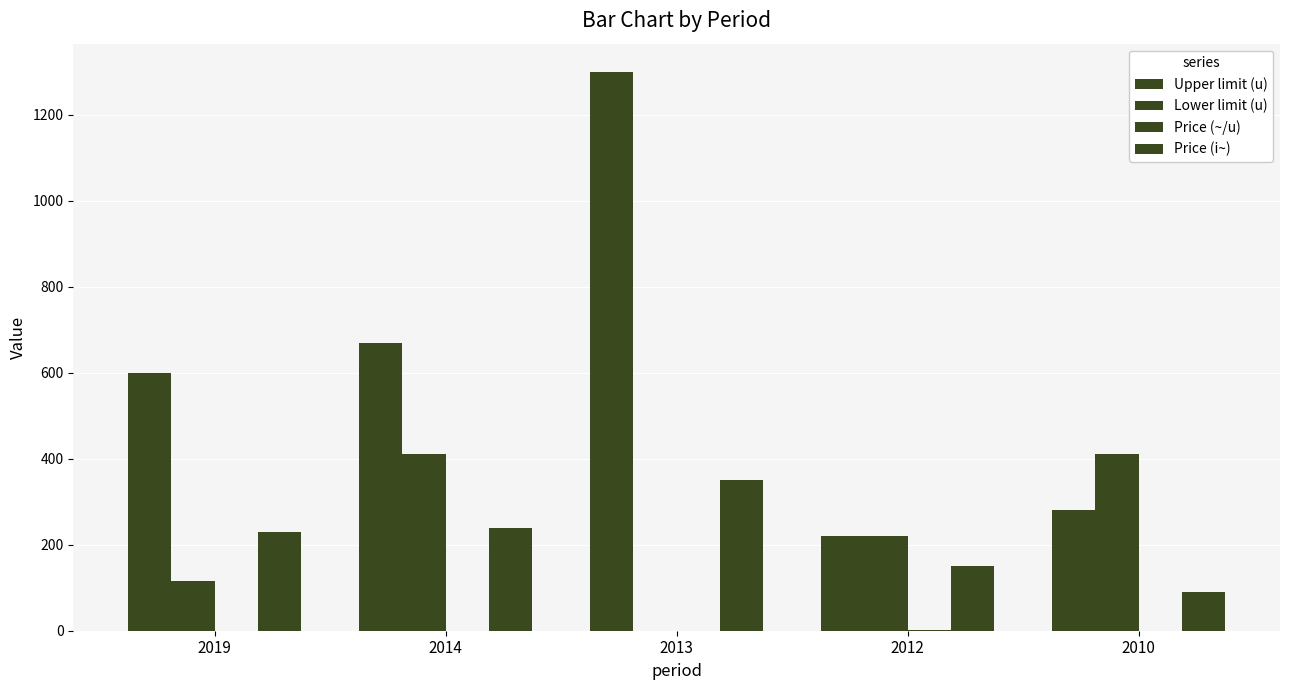

How many groups of bars are there?

5